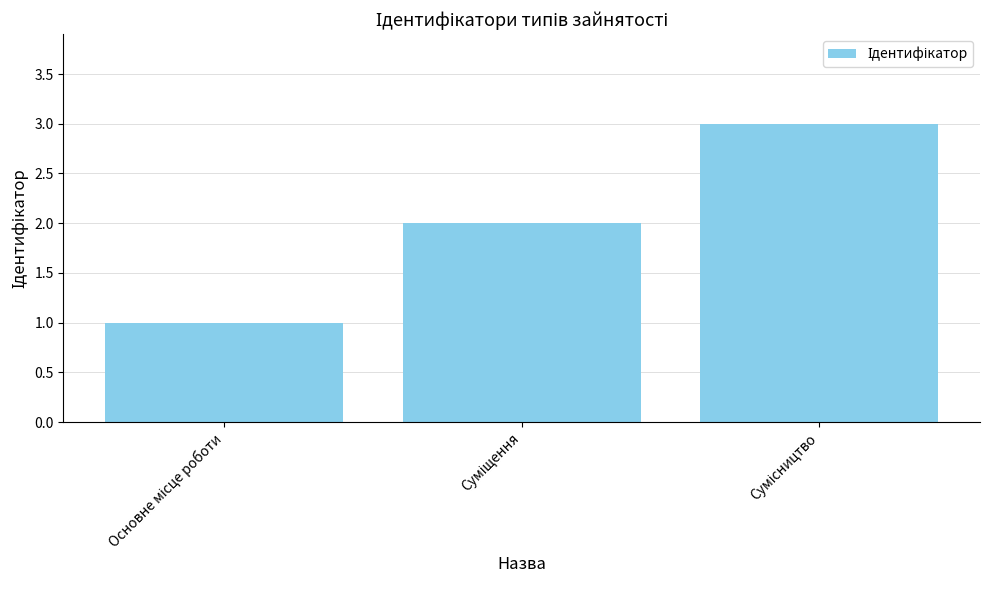

What is the sum of all values?

6